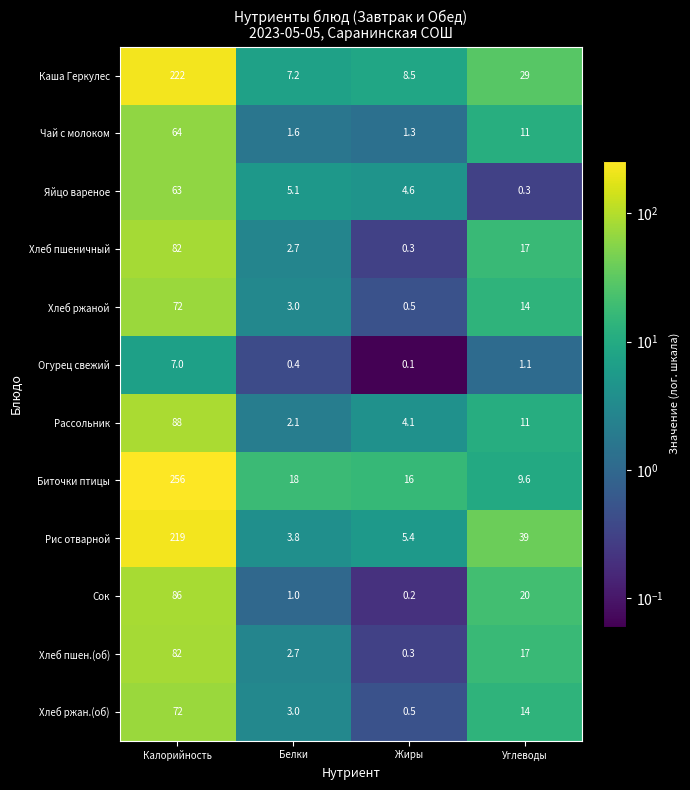

At how many categories does at least one series exceed 154?

1